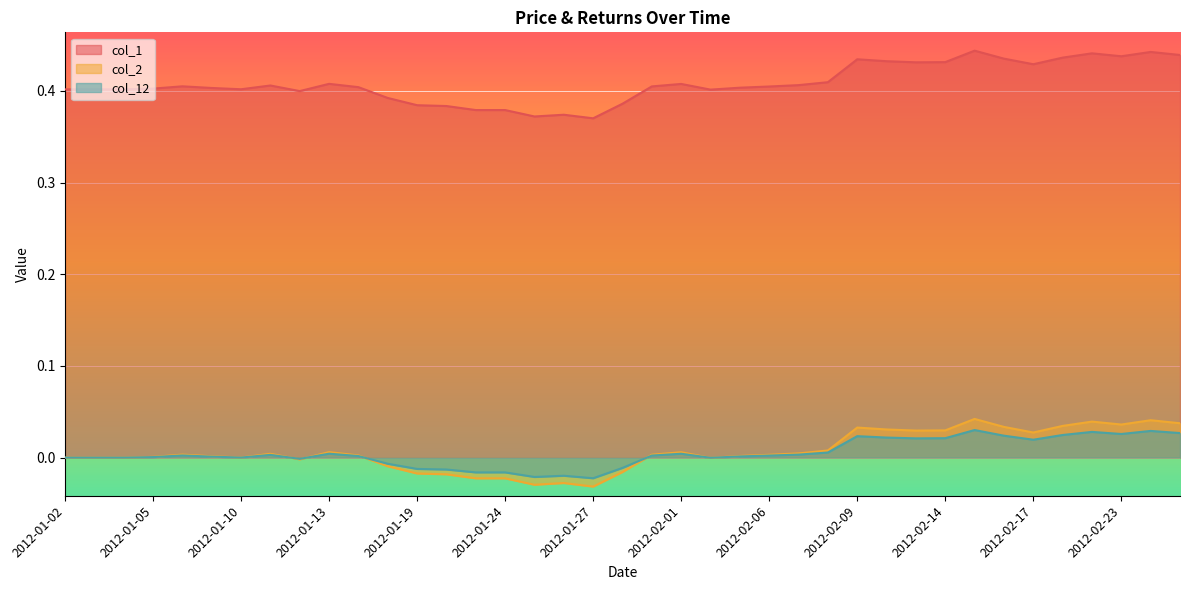

Is it true that col_12 equals -0.0 at 2012-01-30?

False